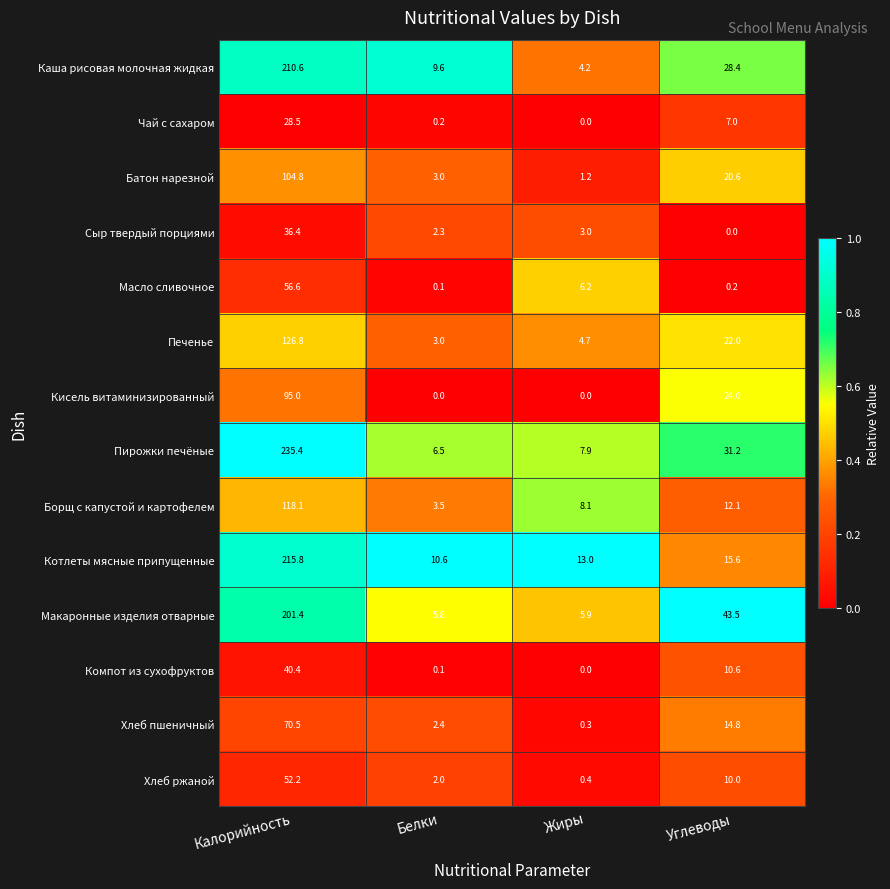

The Компот из сухофруктов series shows 10.6 at Углеводы. True or false?

True